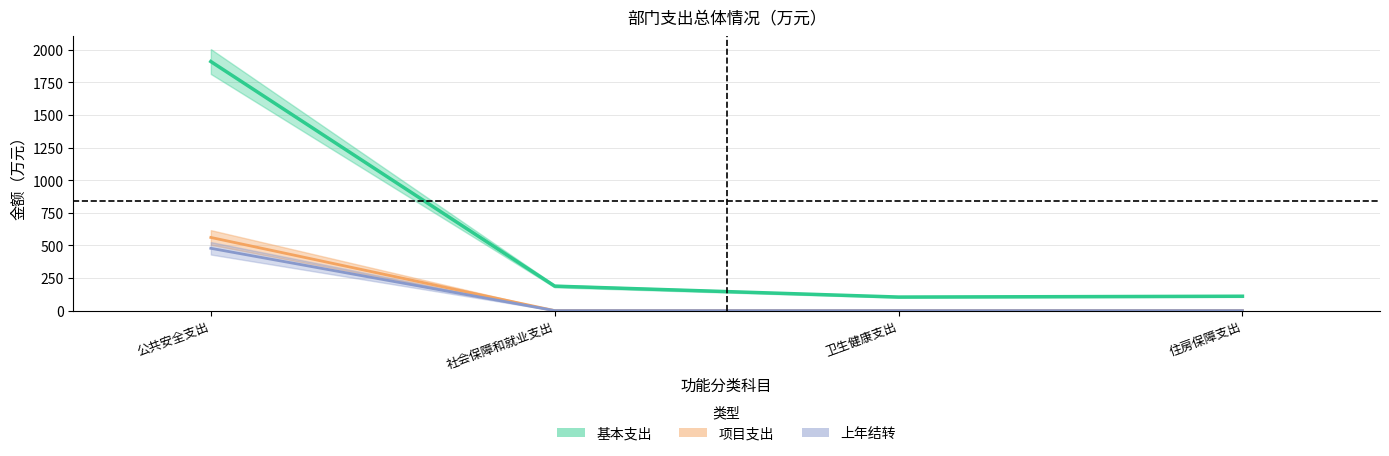

Between 住房保障支出 and 卫生健康支出, which is larger?

住房保障支出